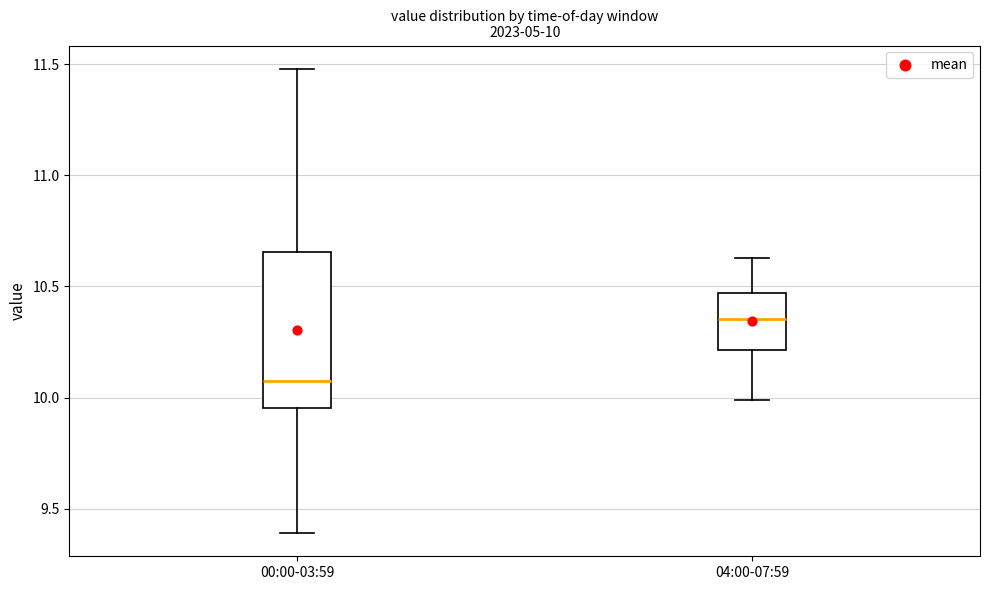

Which box's median line is the lowest?

00:00-03:59